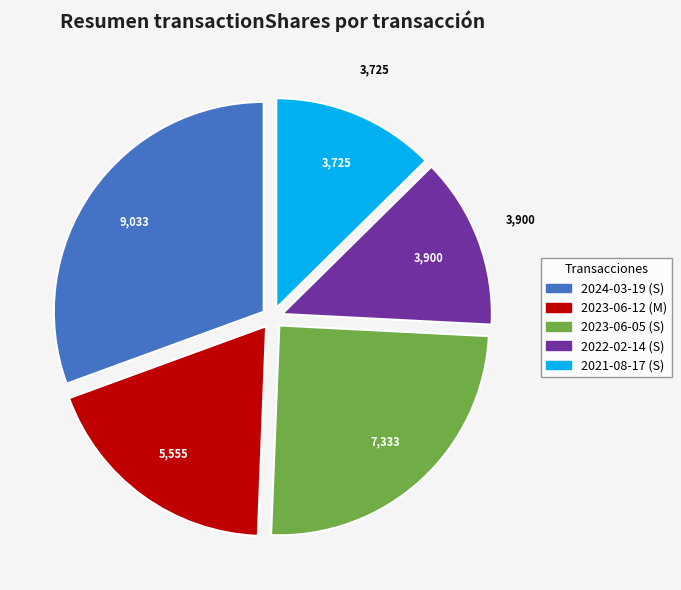

Is it true that 2024-03-19 (S) is 43% of the pie?

False